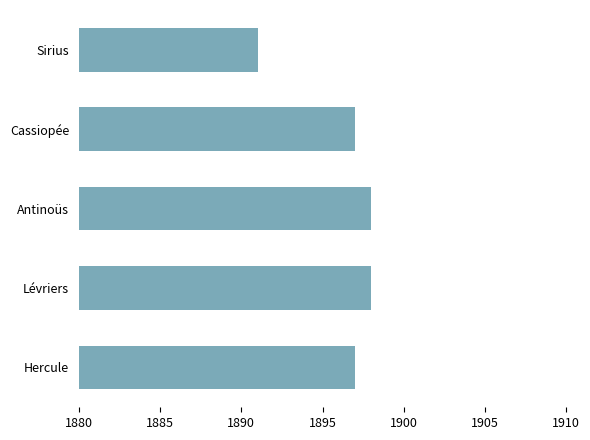

What is the ratio of the value at Lévriers to the value at Cassiopée?

1.0